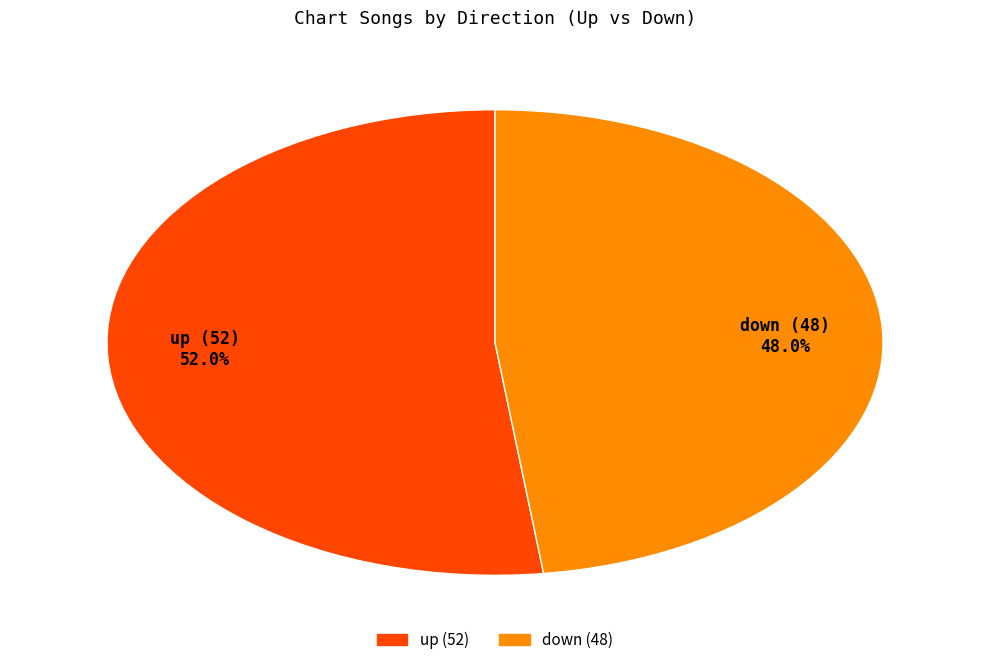

True or false: up accounts for 62% of the total.

False